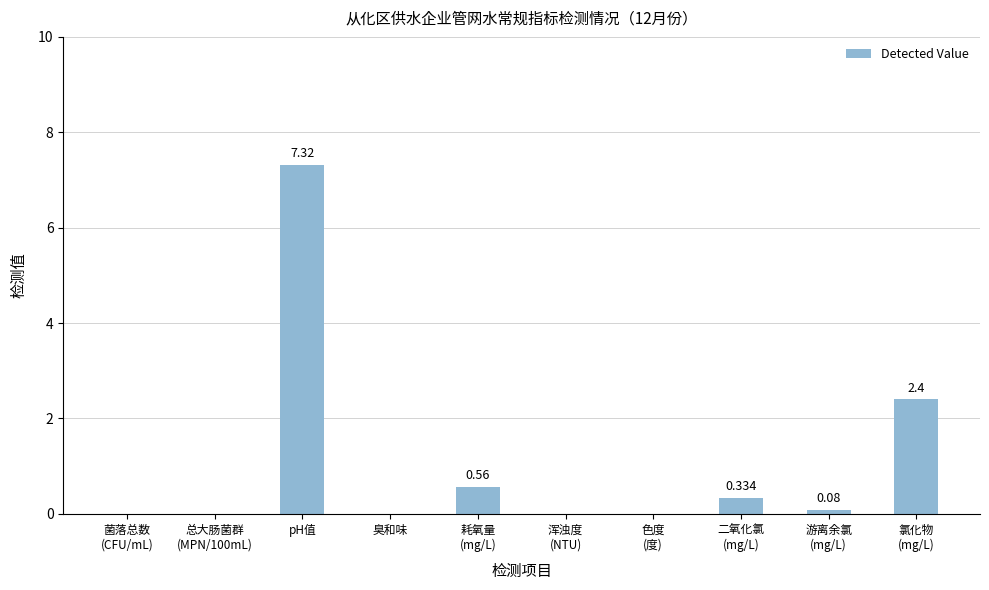

Which has a higher value, 臭和味 or 二氧化氯
(mg/L)?

二氧化氯
(mg/L)